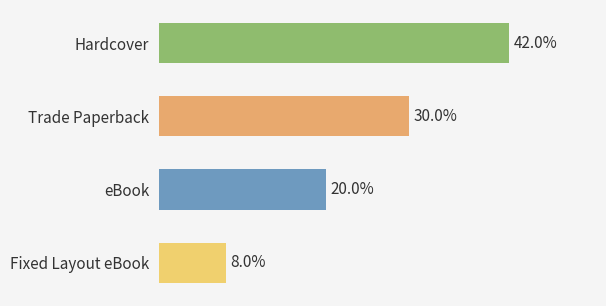

Are the bars horizontal?

Yes